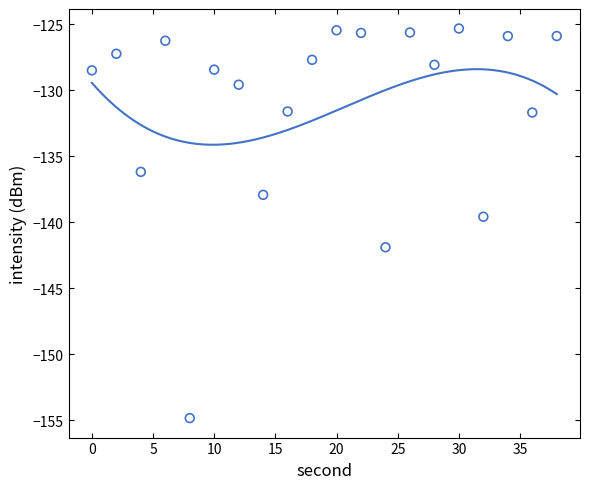

Which has a higher value, 4 or 24?

4